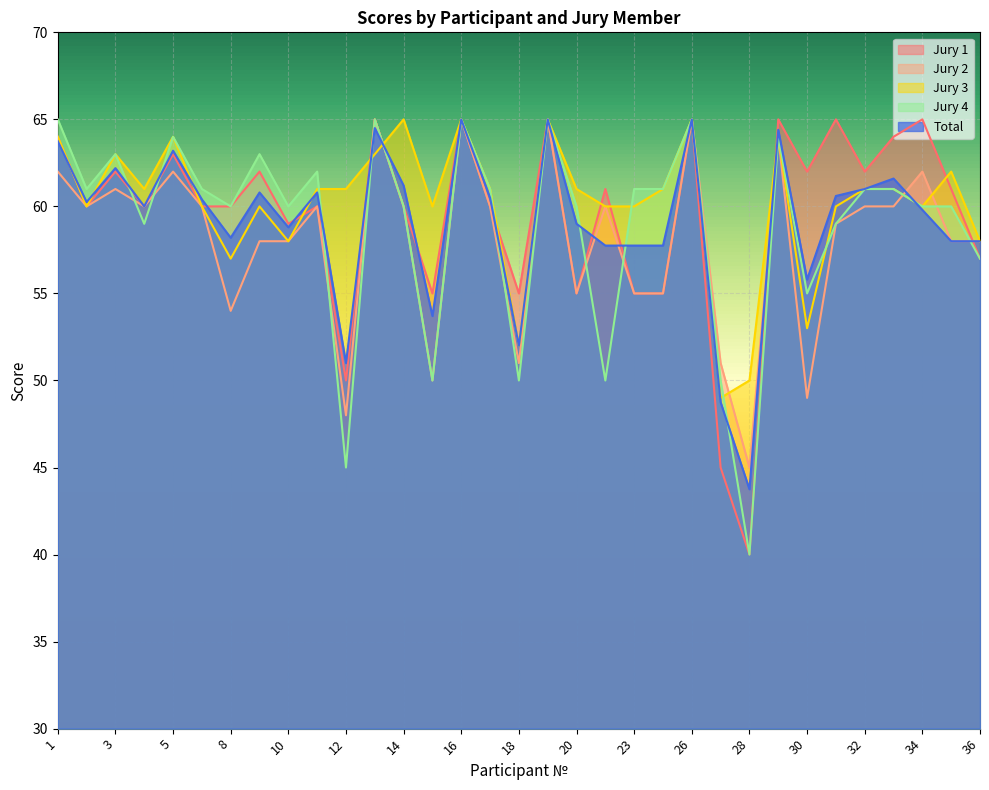

What is the value of the Total point at the 24th from the left?

48.8